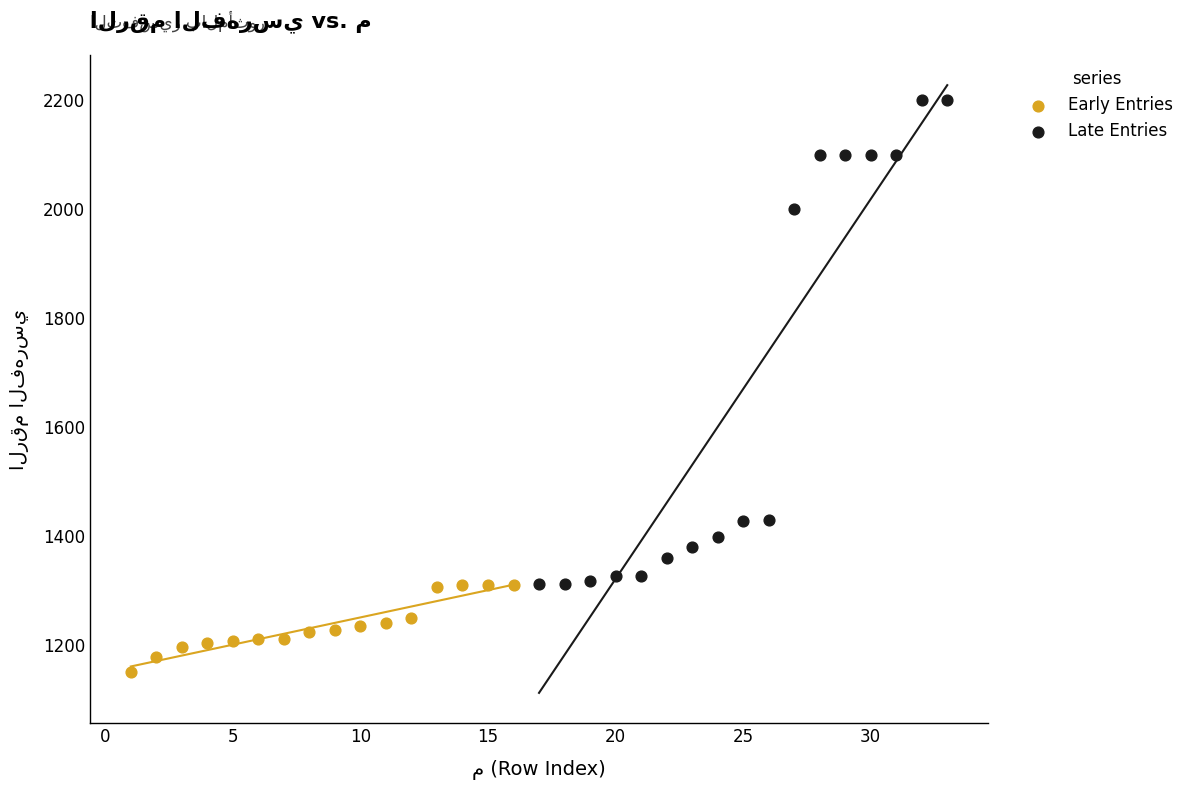

Which series contains the lowest Y value?

Early Entries